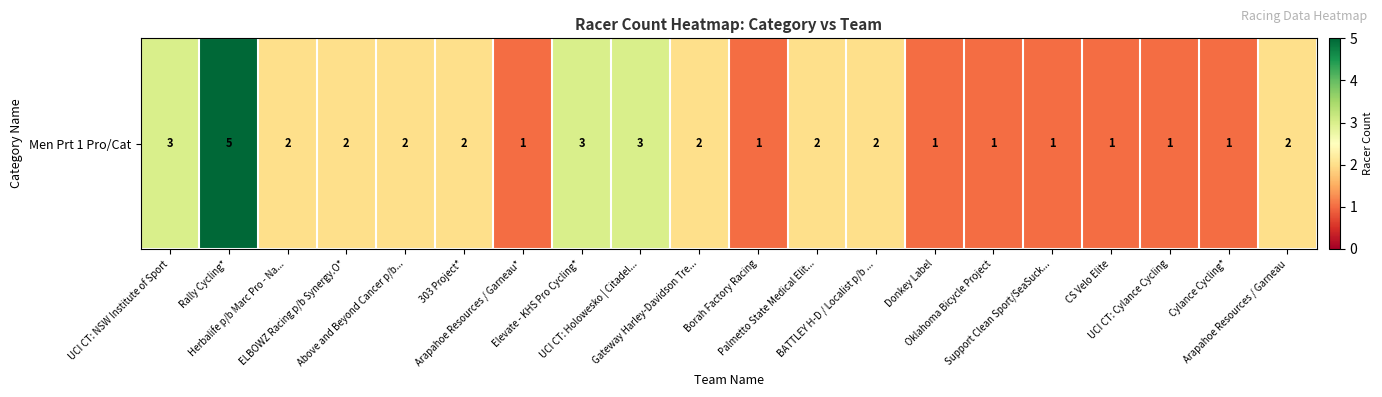

Reading left to right, list all the values displayed in this chart.

UCI CT: NSW Institute of Sport=3	Rally Cycling*=5	Herbalife p/b Marc Pro - Na...=2	ELBOWZ Racing p/b Synergy.O*=2	Above and Beyond Cancer p/b...=2	303 Project*=2	Arapahoe Resources / Garneau*=1	Elevate - KHS Pro Cycling*=3	UCI CT: Holowesko | Citadel...=3	Gateway Harley-Davidson Tre...=2	Borah Factory Racing=1	Palmetto State Medical Elit...=2	BATTLEY H-D / Localist p/b ...=2	Donkey Label=1	Oklahoma Bicycle Project=1	Support Clean Sport/SeaSuck...=1	CS Velo Elite=1	UCI CT: Cylance Cycling=1	Cylance Cycling*=1	Arapahoe Resources / Garneau=2